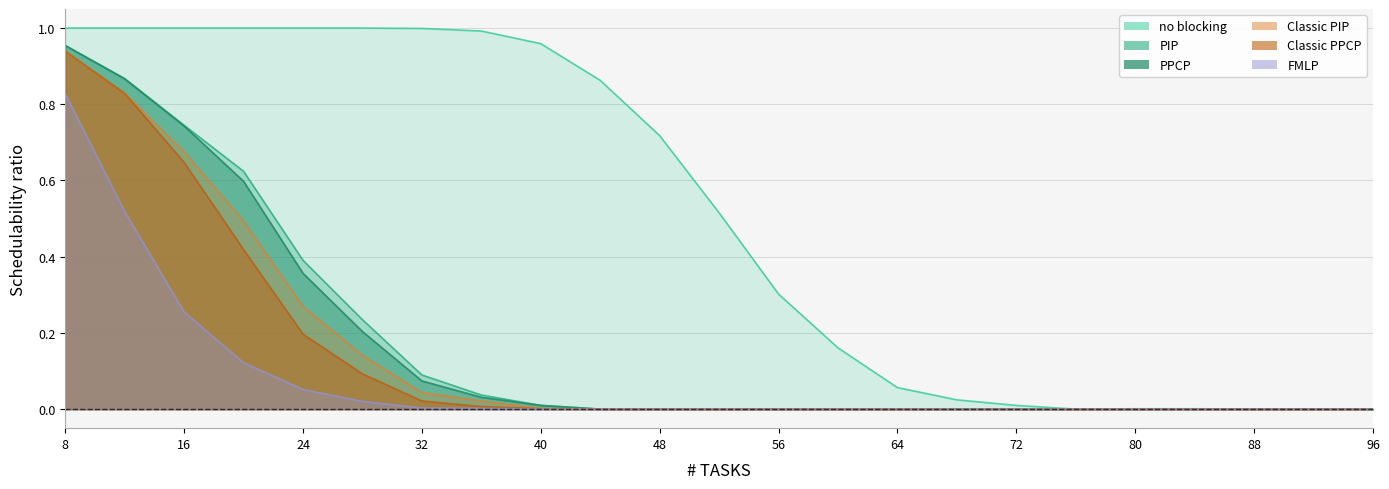

What is the maximum value for Classic PPCP?

0.9